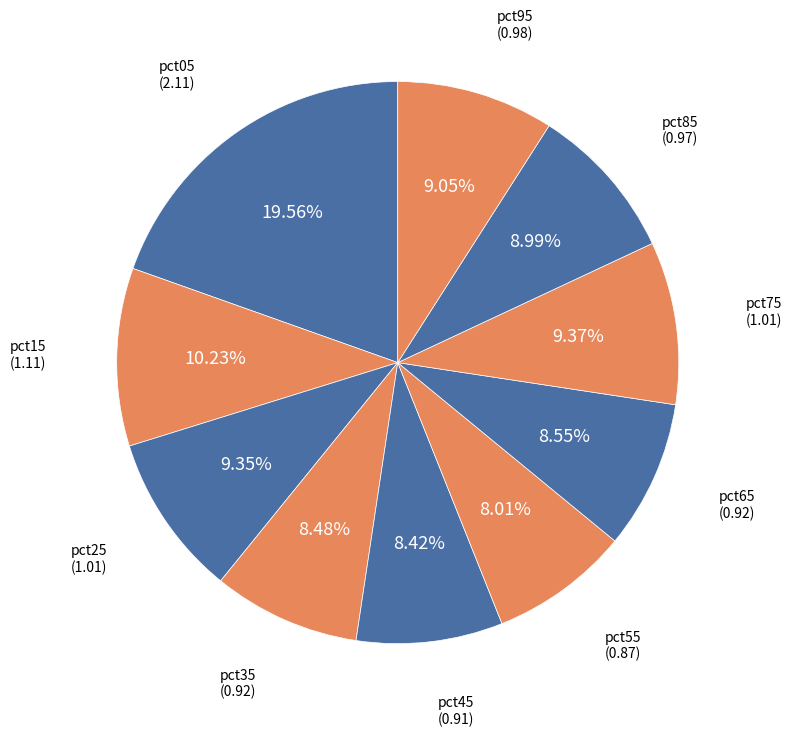

Is it true that pct25 is 1% of the pie?

False